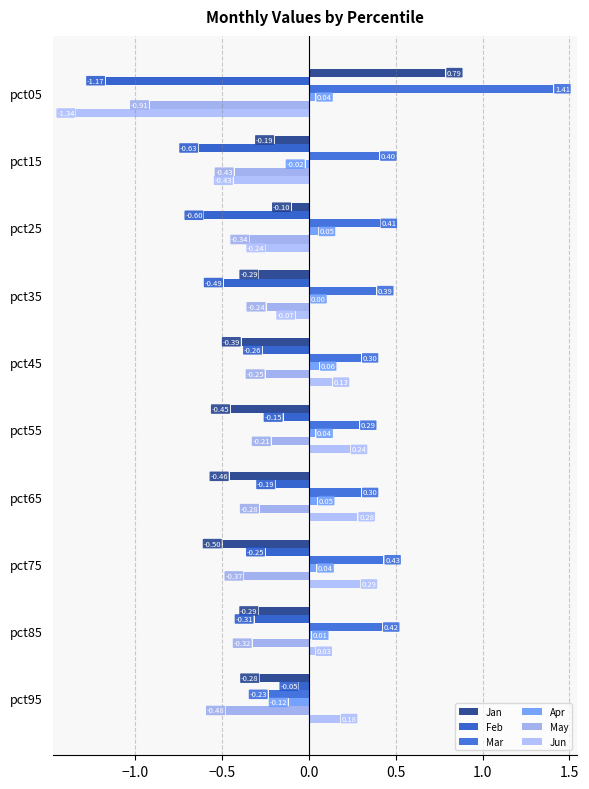

Count the number of categories in the chart.

10